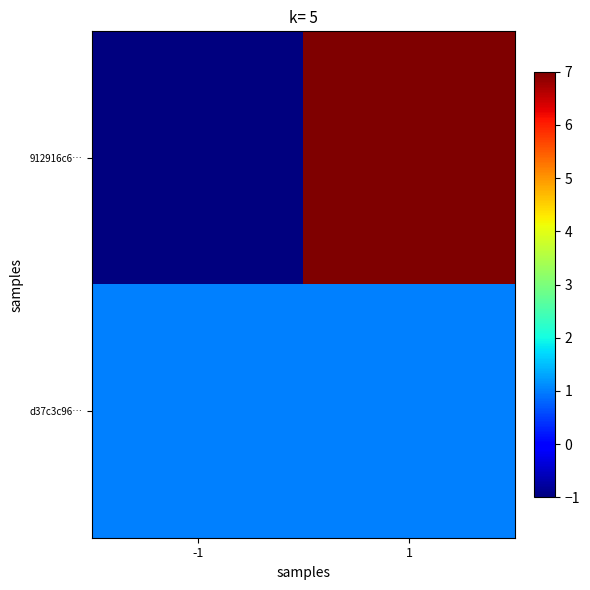

Between 1 and -1, which is larger?

1